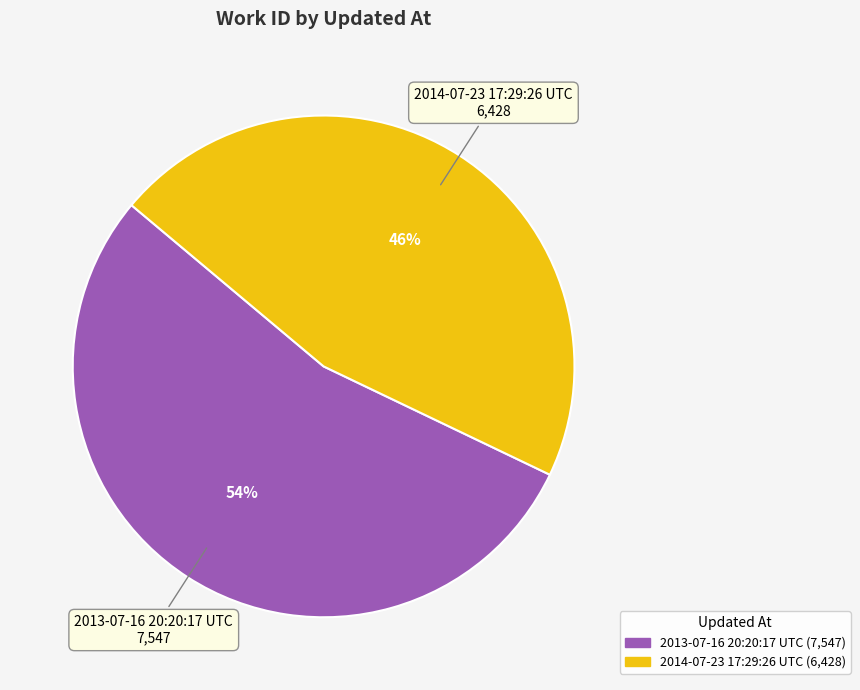

To the nearest percent, what portion does 2014-07-23 17:29:26 UTC represent?

46%